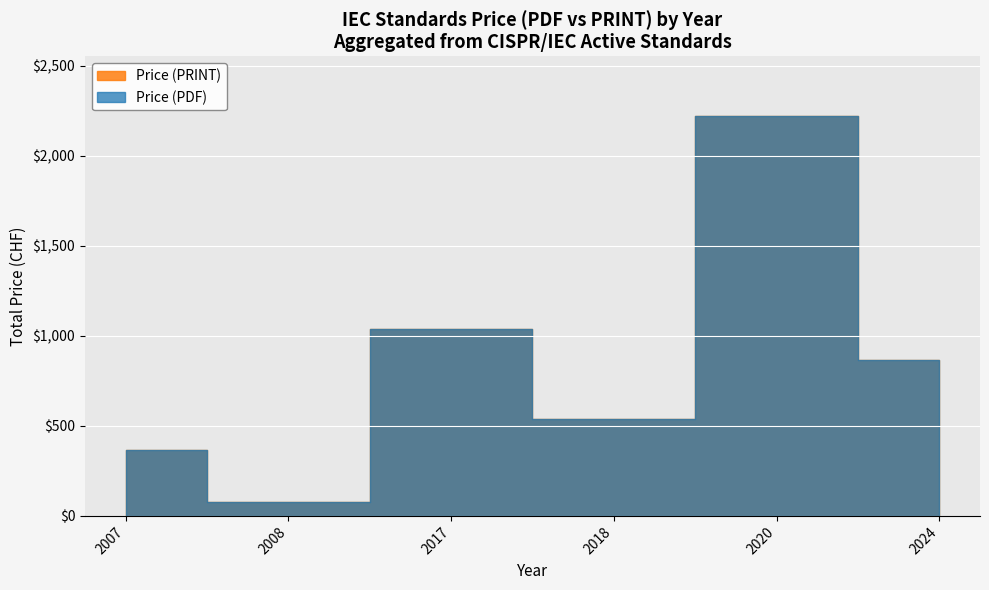

How many interior local valleys does the Price (PRINT) series have?

3